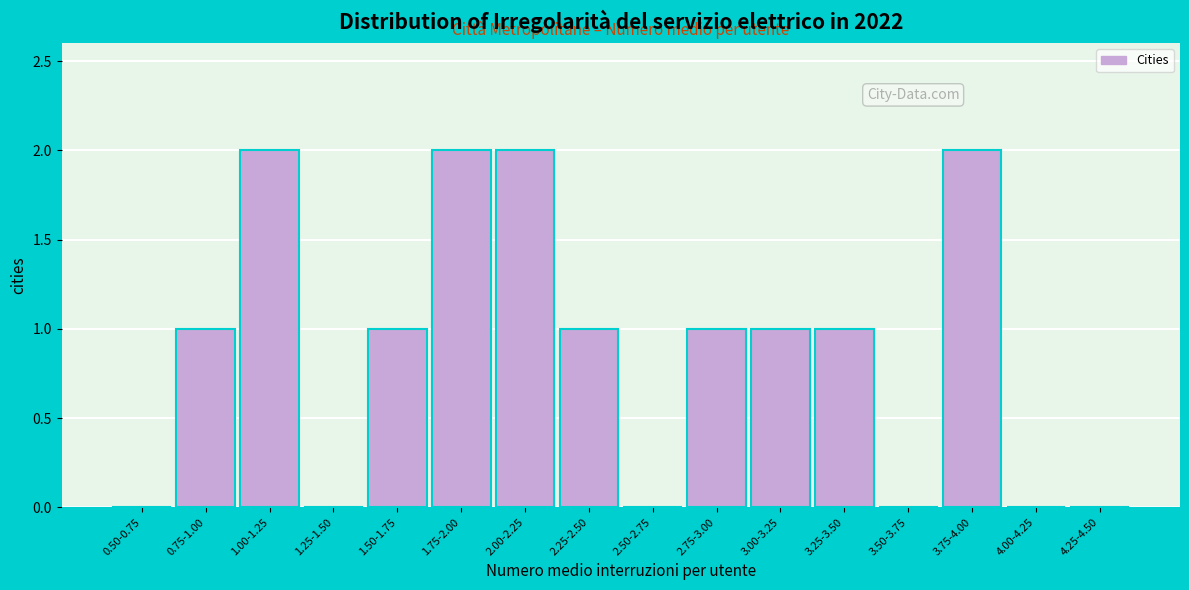

Reading left to right, what are all the values shown in this chart?

0.50-0.75=0	0.75-1.00=1	1.00-1.25=2	1.25-1.50=0	1.50-1.75=1	1.75-2.00=2	2.00-2.25=2	2.25-2.50=1	2.50-2.75=0	2.75-3.00=1	3.00-3.25=1	3.25-3.50=1	3.50-3.75=0	3.75-4.00=2	4.00-4.25=0	4.25-4.50=0